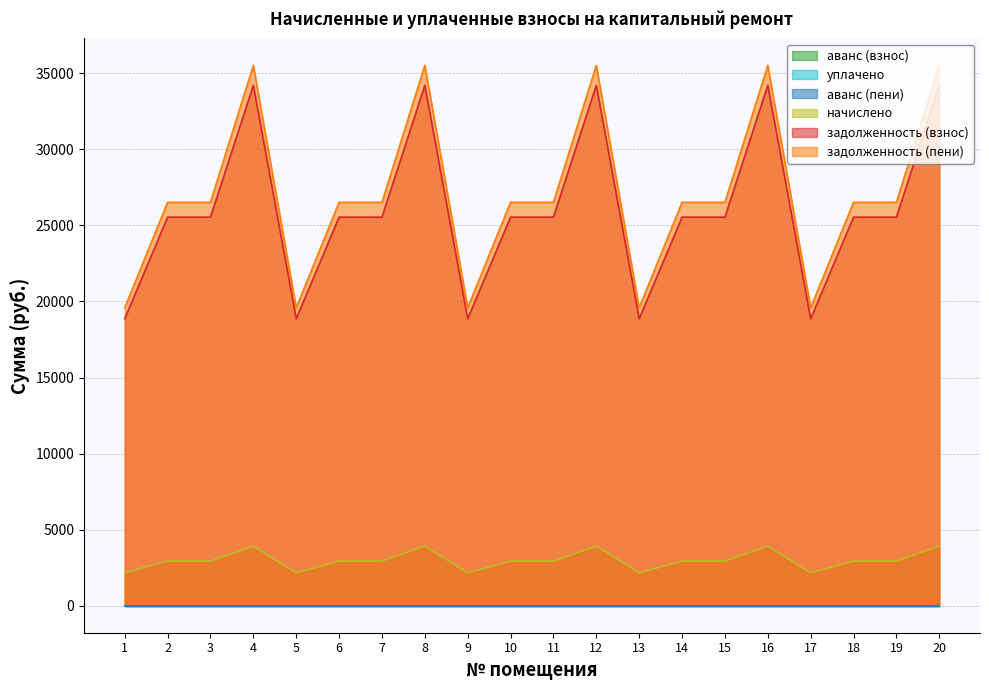

Does the chart have visible grid lines?

Yes